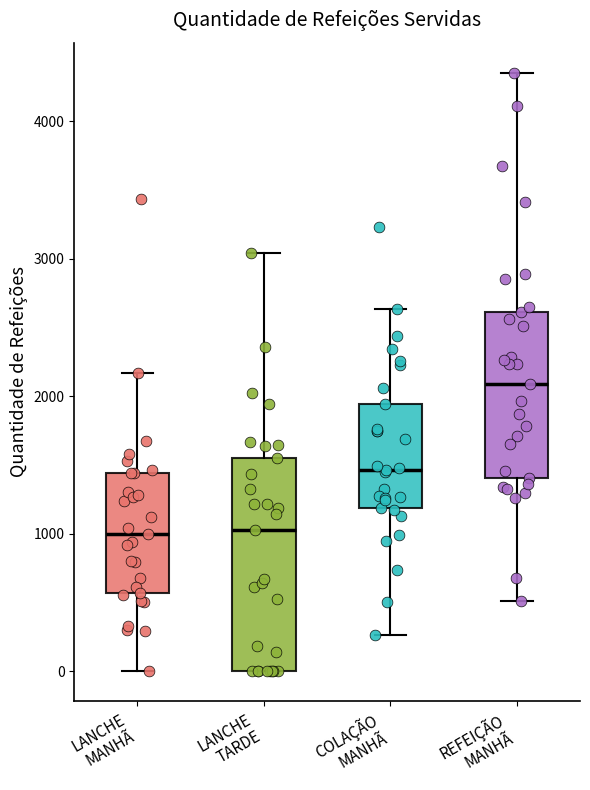

Where is the lower edge of the box for REFEIÇÃO MANHÃ on the y-axis? The values are not printed on the chart, so give them approximately, as read against the axis.

1400